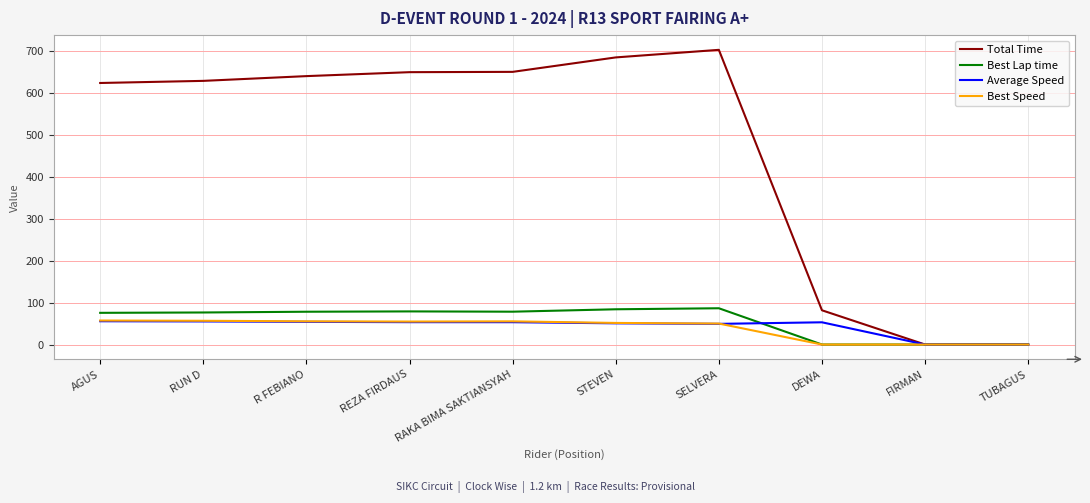

What is the difference between the maximum and second lowest values in the Average Speed series?

55.5